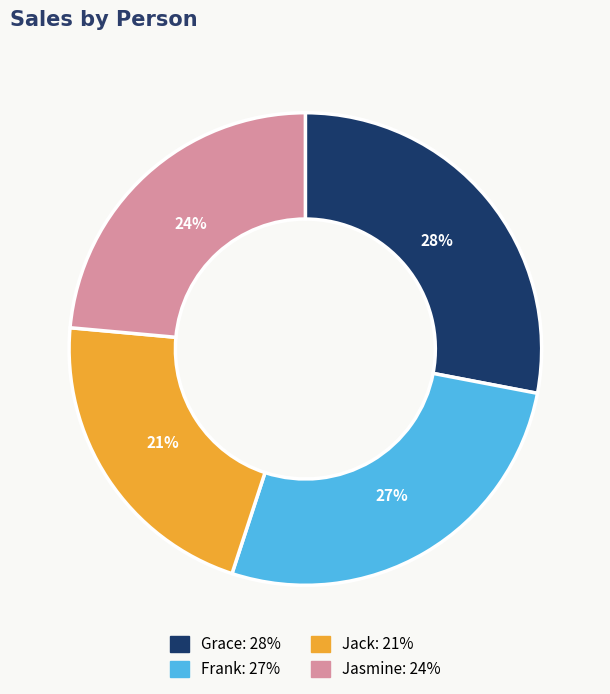

How many segments does this pie chart have?

4